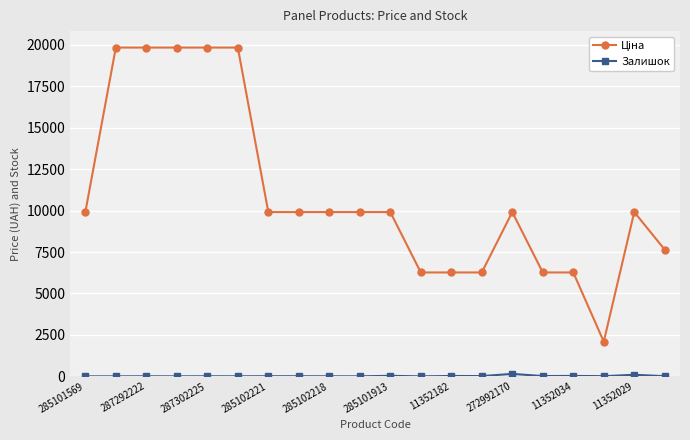

At how many categories does at least one series exceed 11400?

5